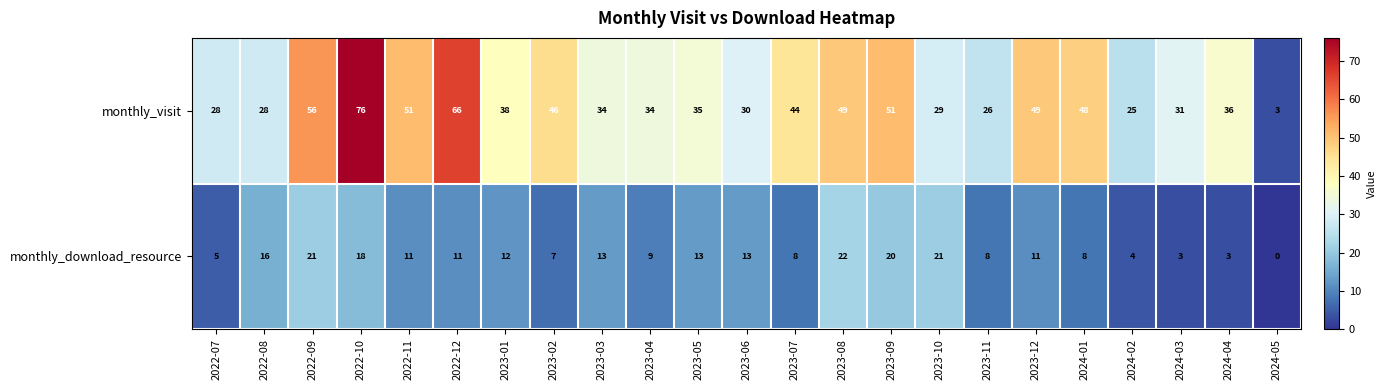

Which series changed the most between 2023-02 and 2023-06?

monthly_visit